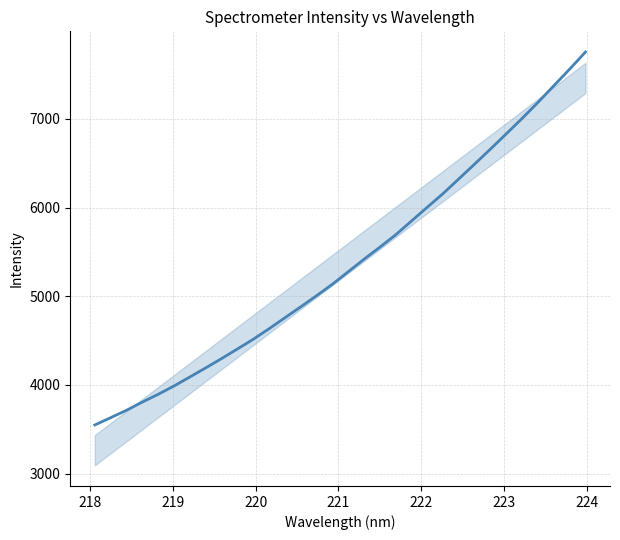

What is the average value?

5363.5